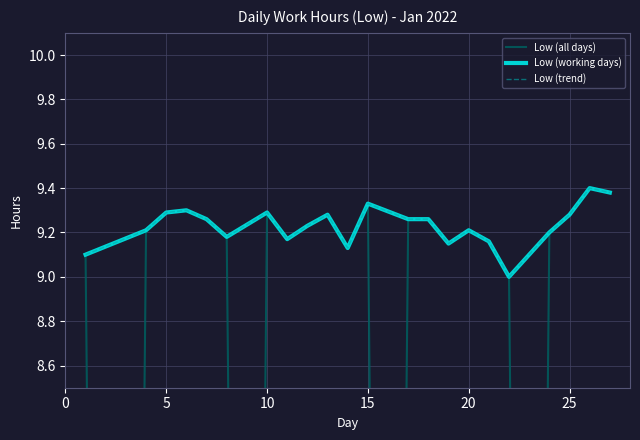

Where is the first local maximum?

6